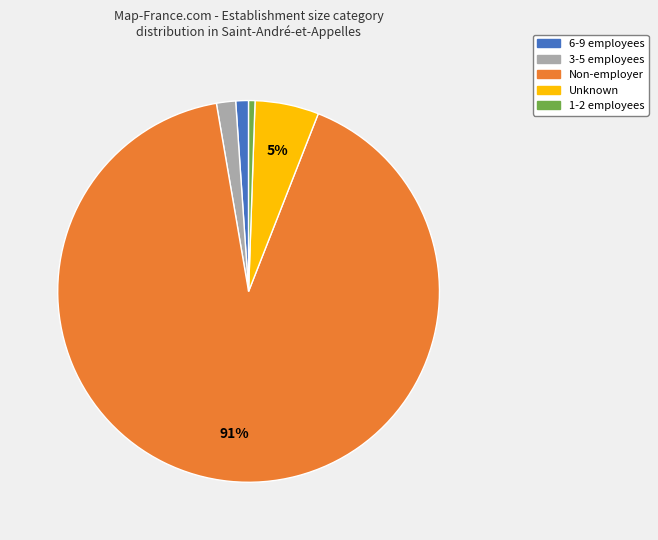

Is there a majority slice in this chart?

Yes